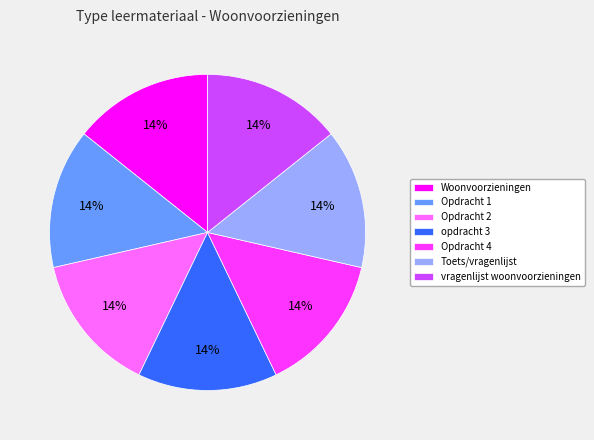

Count the number of slices in the pie.

7